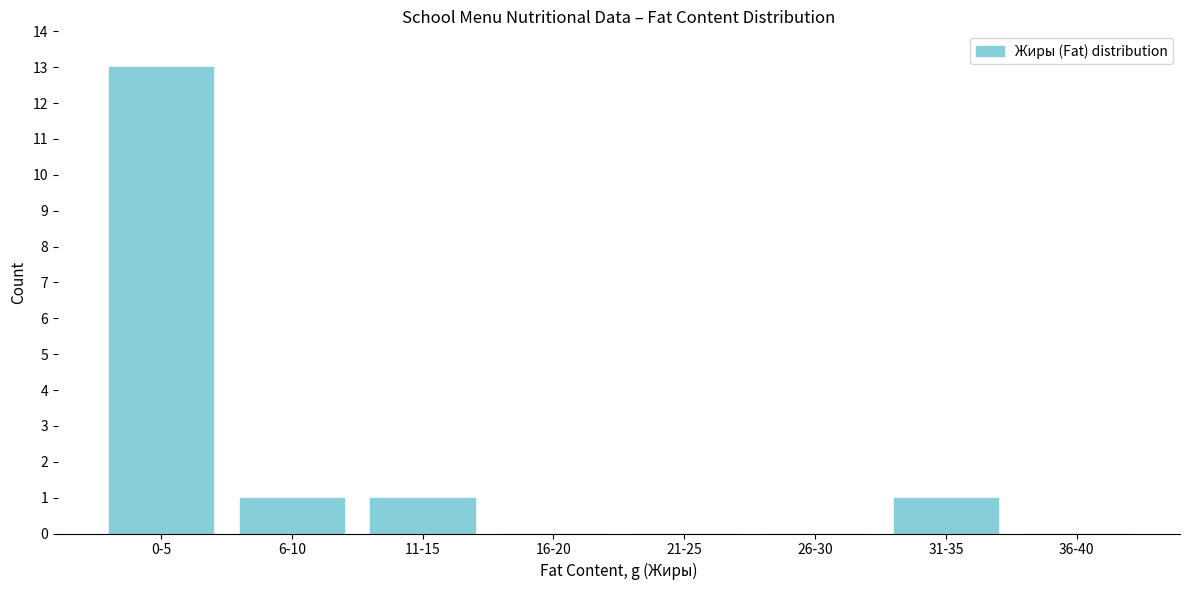

Reading right to left, extract all data points from this chart.

36-40=0	31-35=1	26-30=0	21-25=0	16-20=0	11-15=1	6-10=1	0-5=13